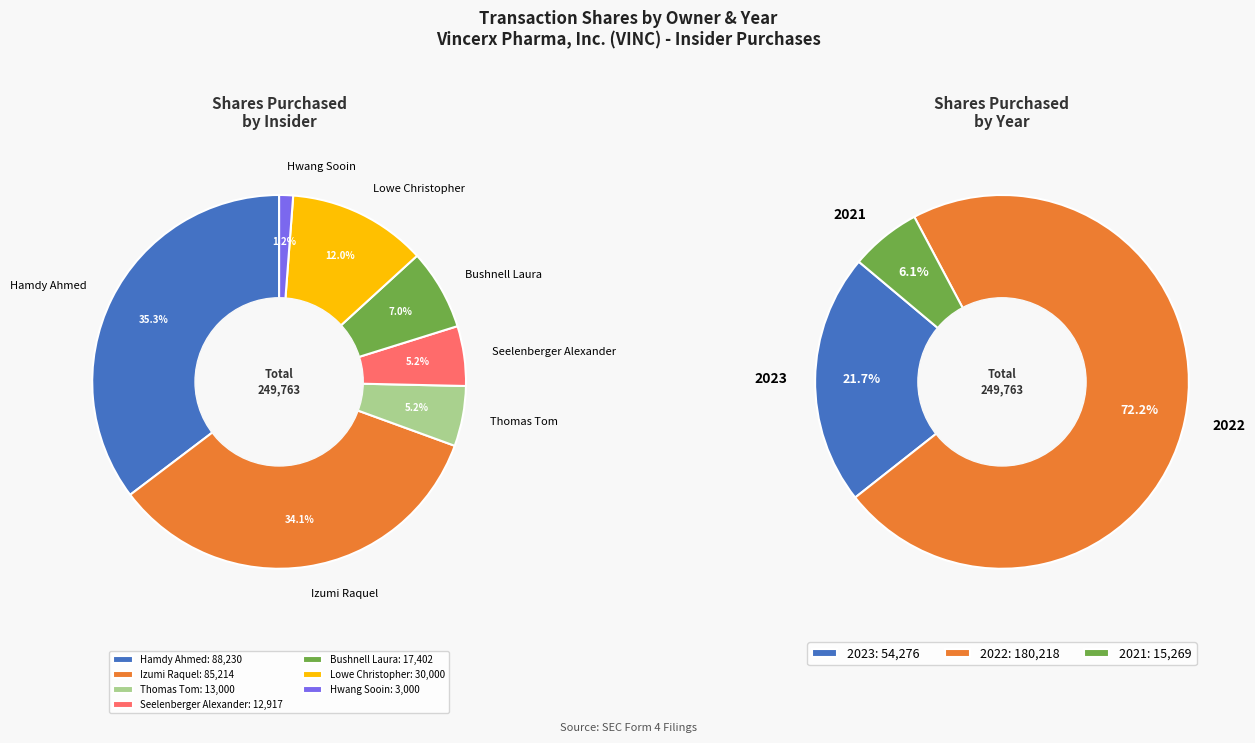

What percentage do Seelenberger
2023 and Hamdy
2022-06 together represent?

13.9%